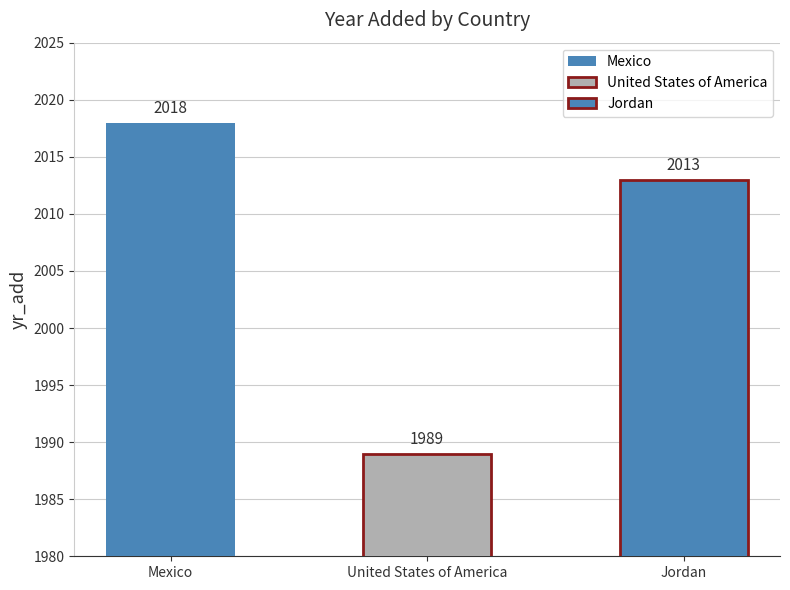

The chart shows a value of 2018 at Mexico. True or false?

True